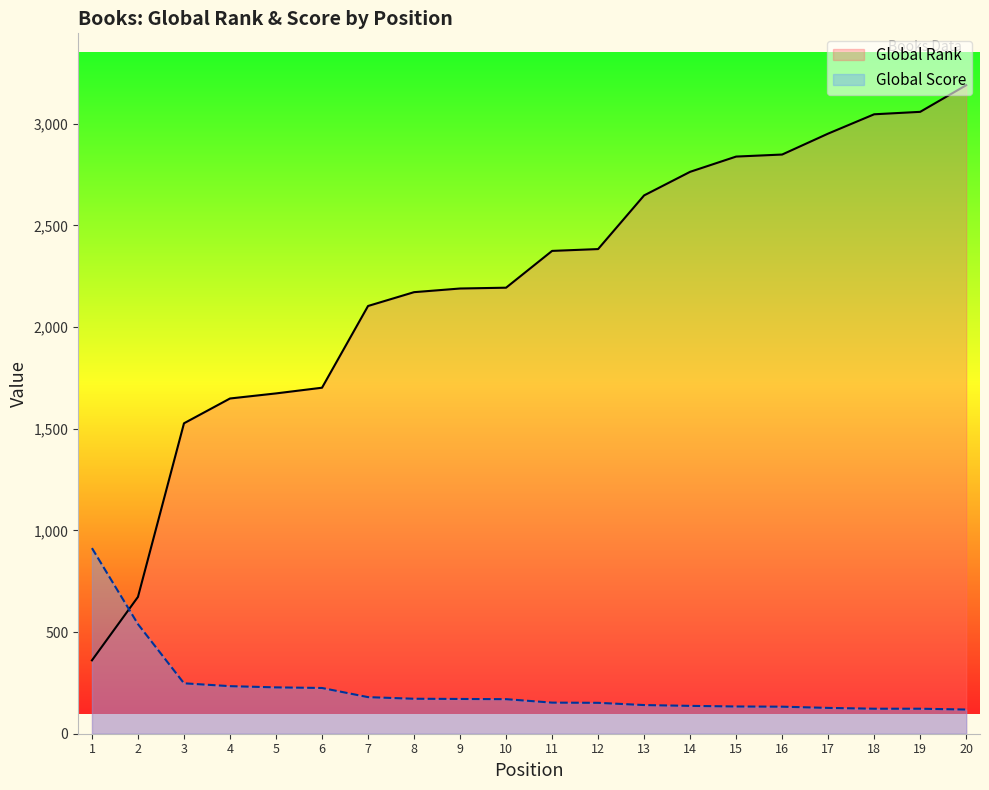

How many data points in Global Score line are above 170?

9